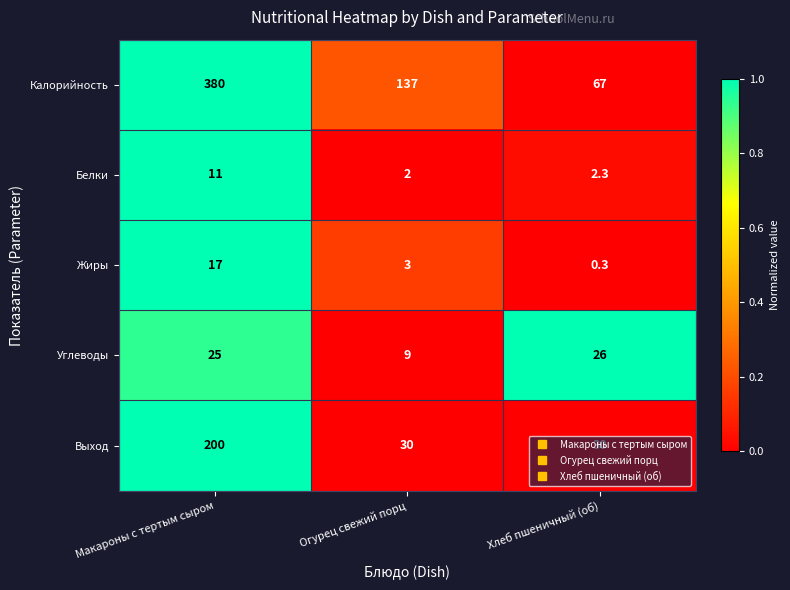

What is the total value across all series at Макароны с тертым сыром?

633.0